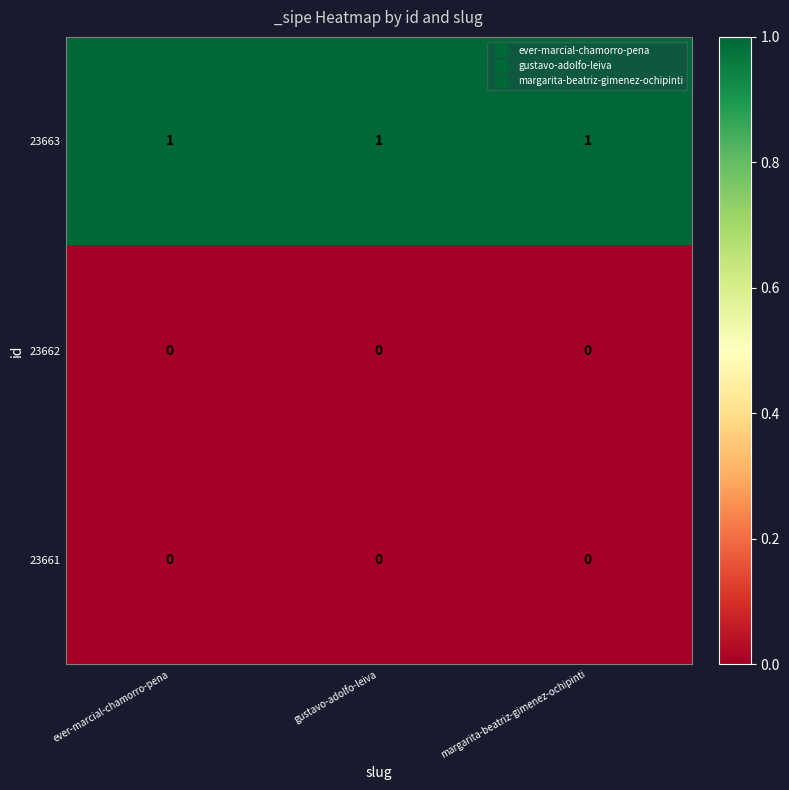

The value of 23663 at margarita-beatriz-gimenez-ochipinti is 1. True or false?

True